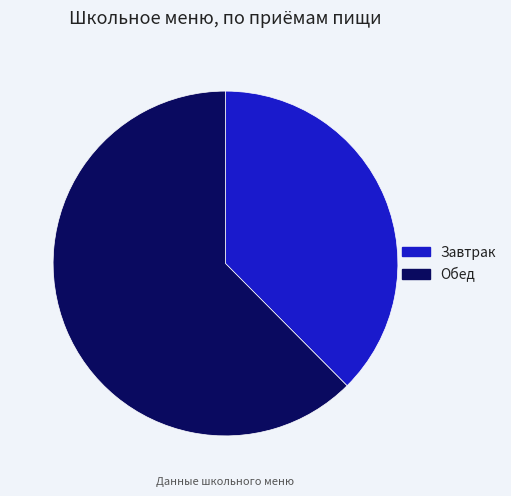

Do Завтрак and Обед together represent more than half of the pie?

Yes